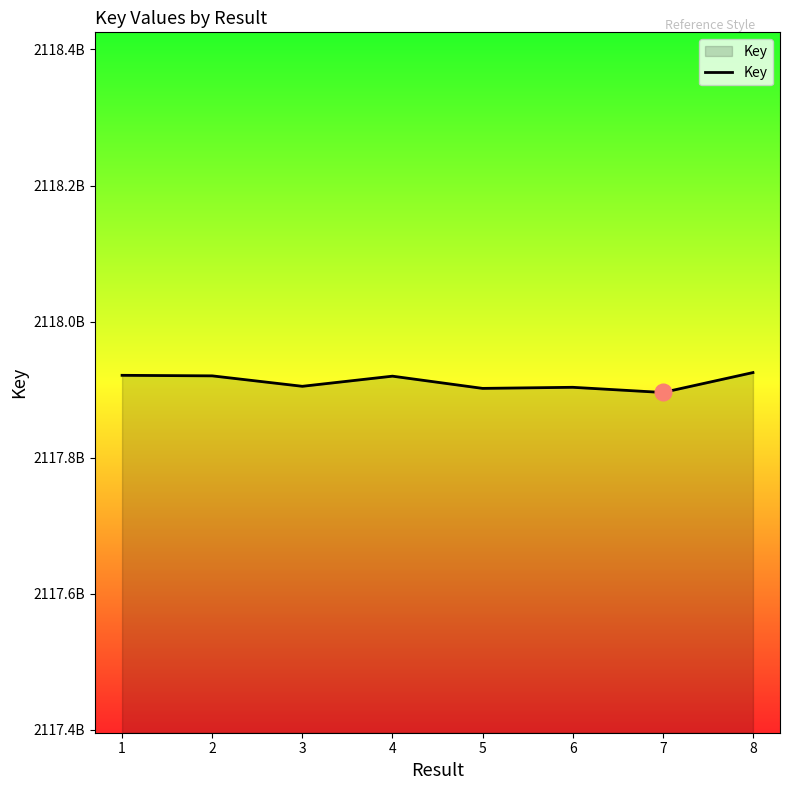

At which label is the value closest to 2117910497?

3